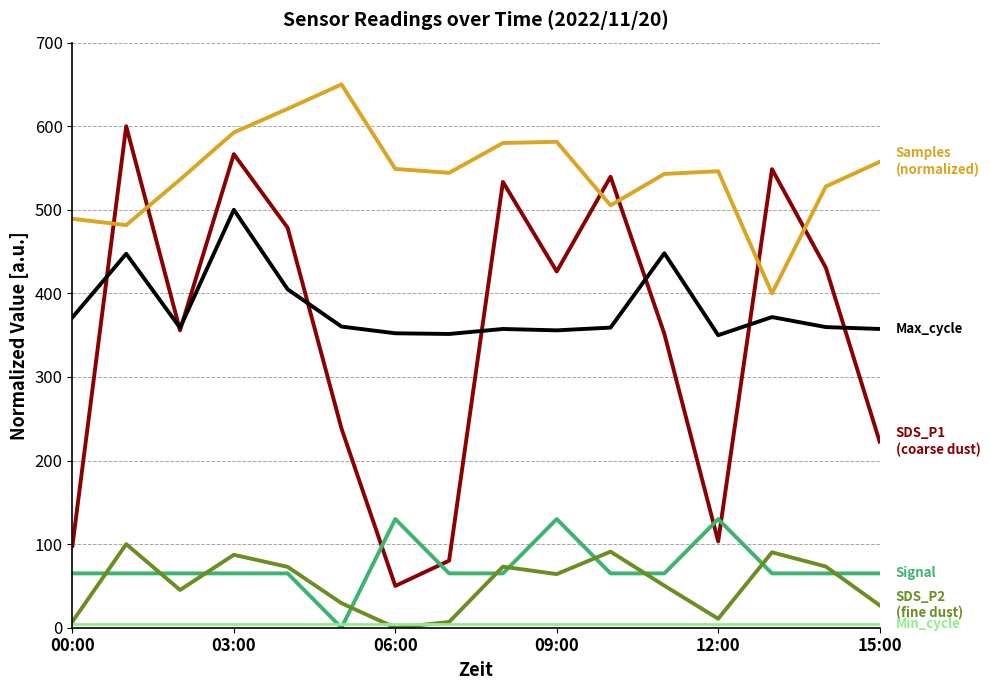

What is the maximum value shown in the chart?

650.0